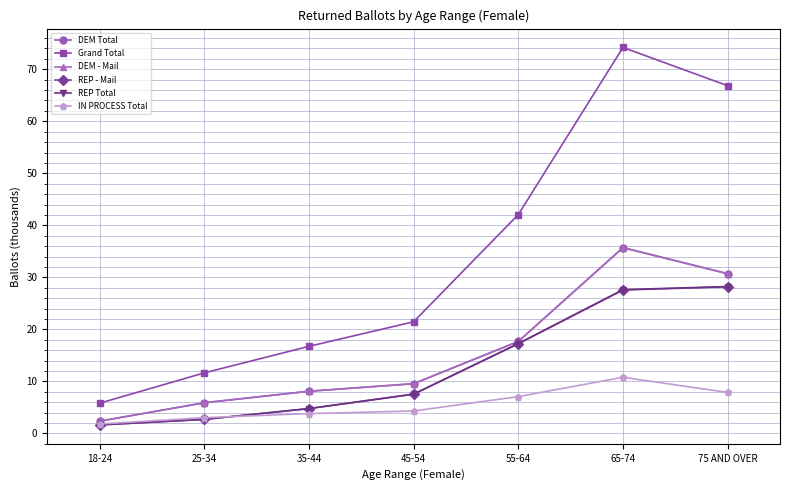

Count the number of data series in this chart.

6